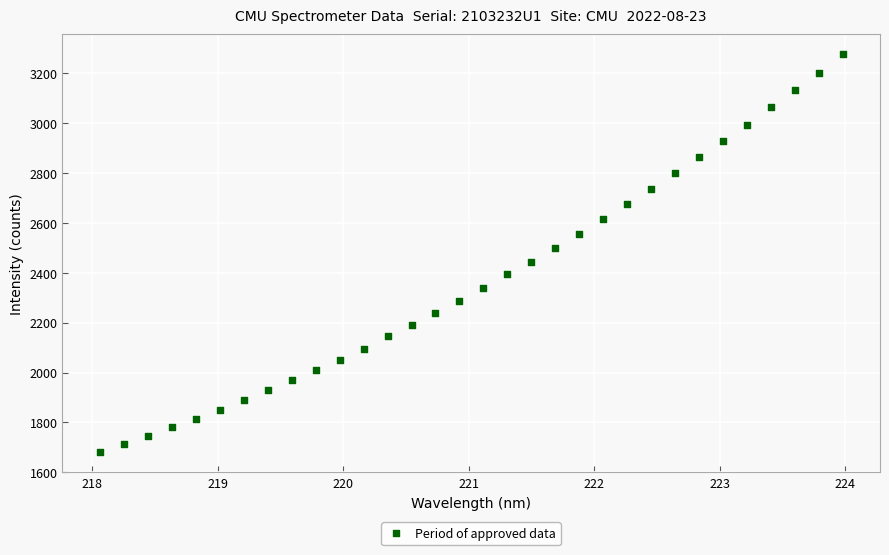

What is the range of X values (max minus min)?

5.9